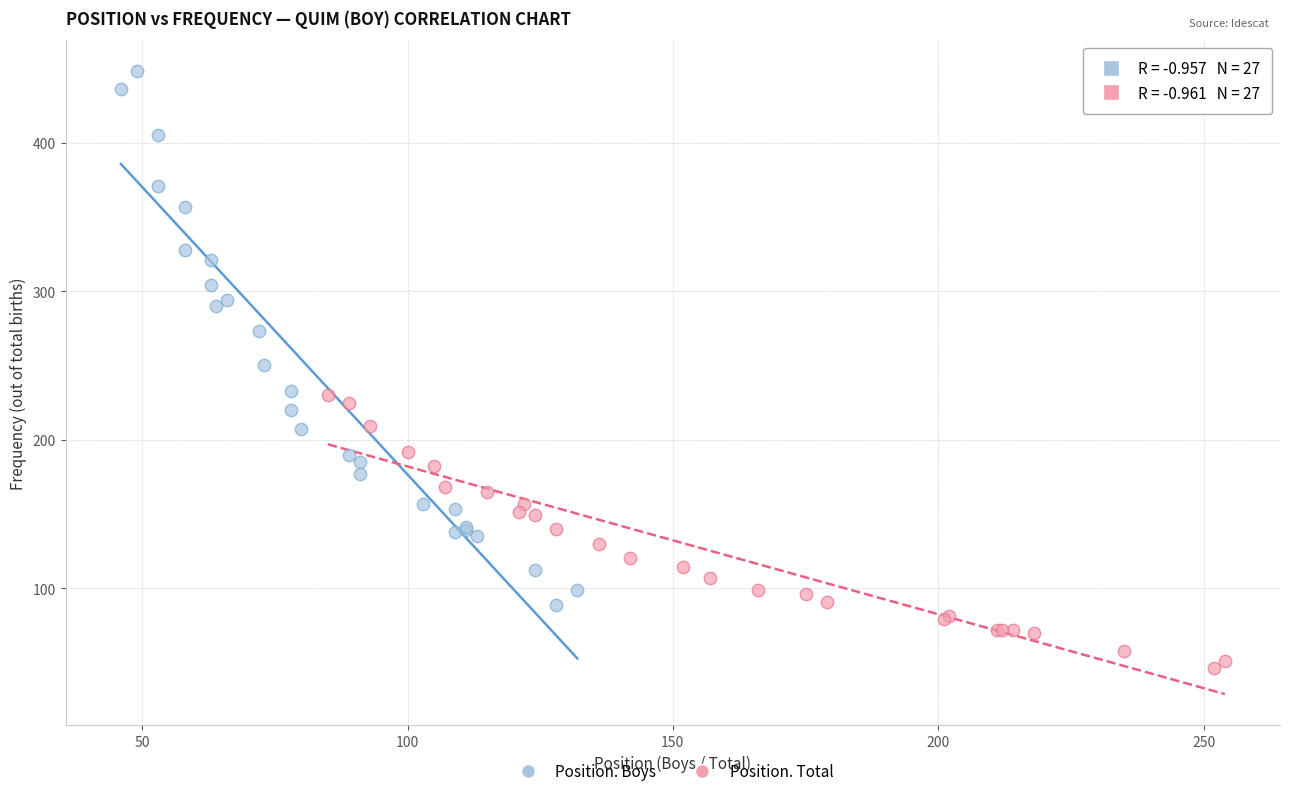

Which series reaches the minimum Y coordinate?

Position. Total